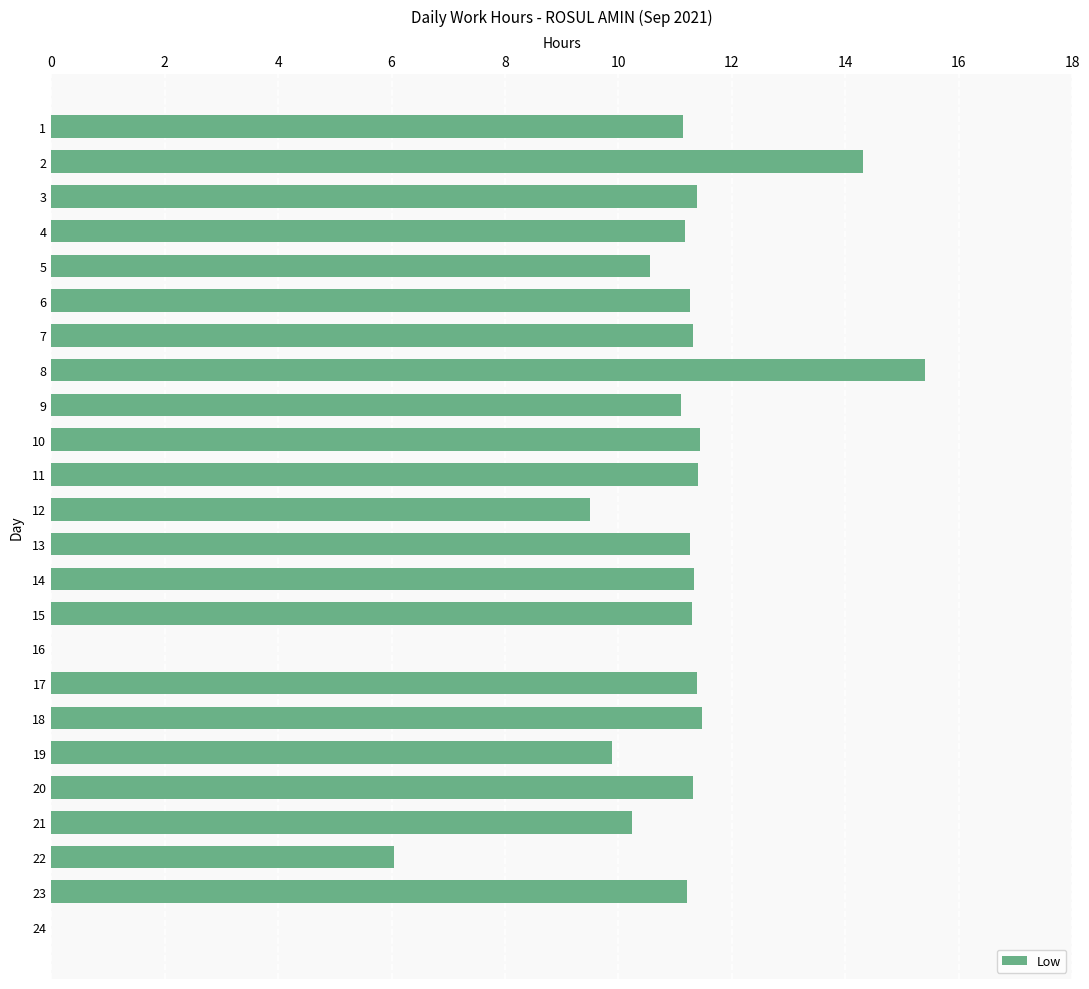

Are the bars horizontal?

Yes